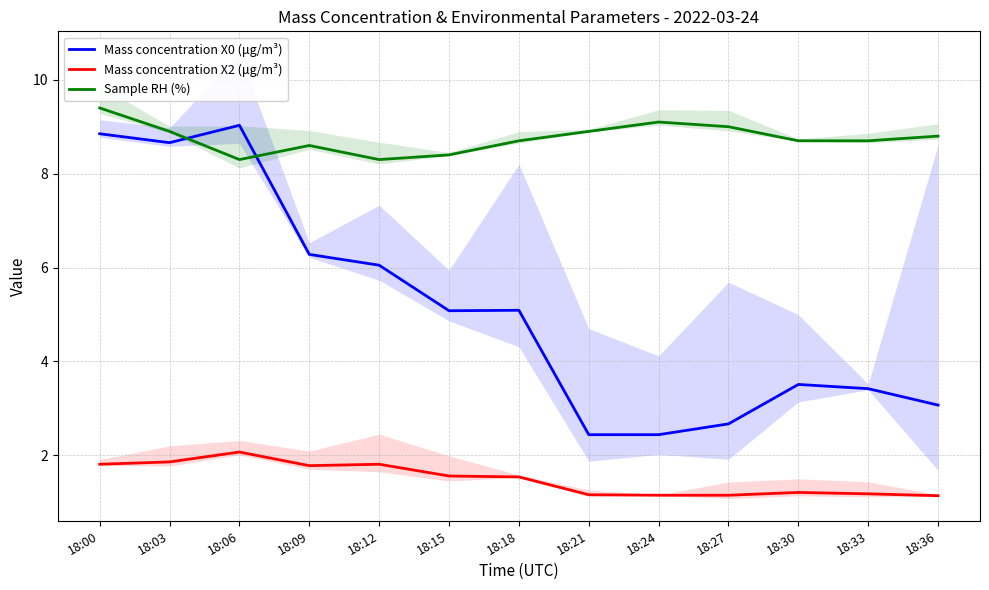

At which category is the sum across all series the highest?

18:00